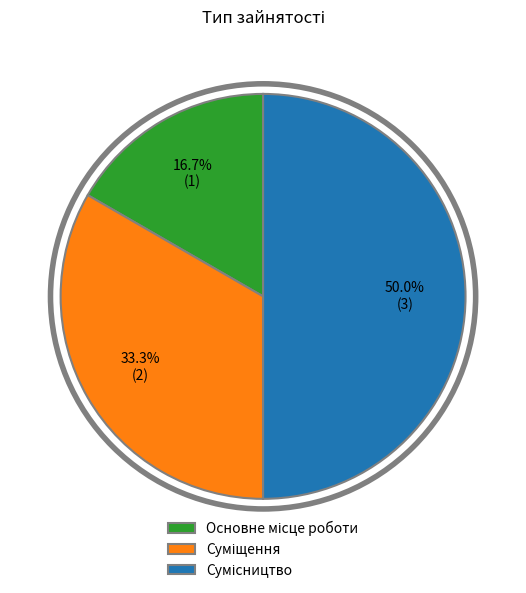

Count the number of slices in the pie.

3